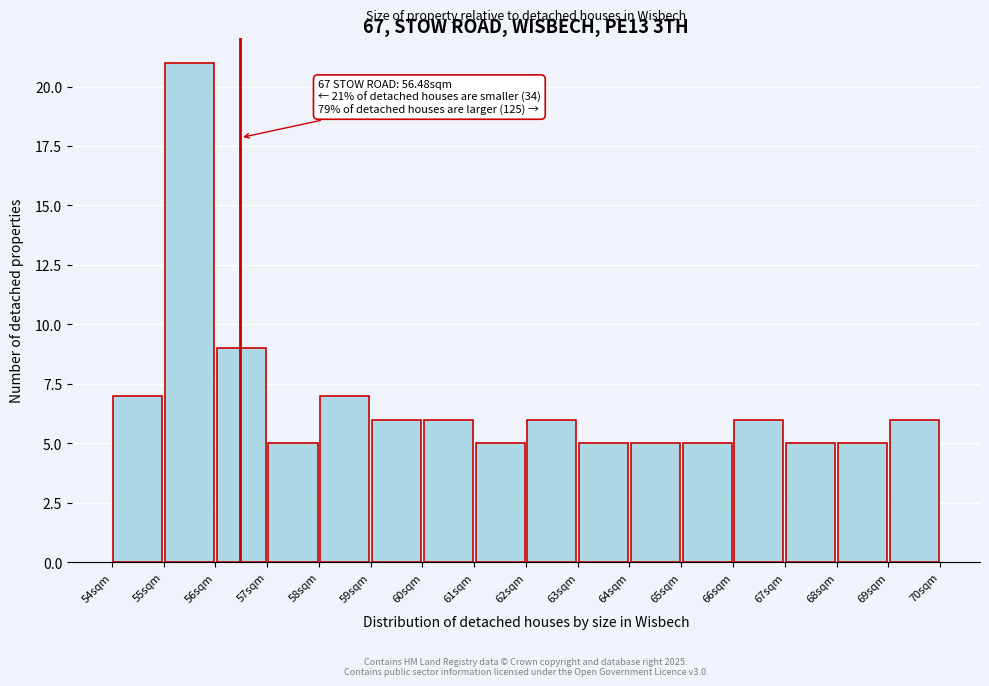

Over which range of the x-axis is the bar tallest?

55 to 56